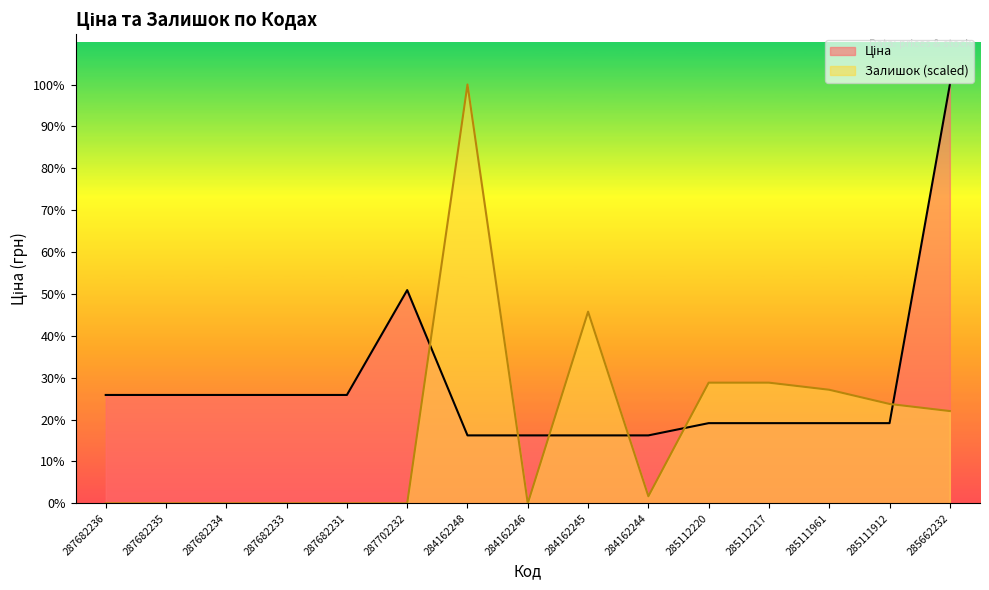

What is the maximum value shown in the chart?

58037.0